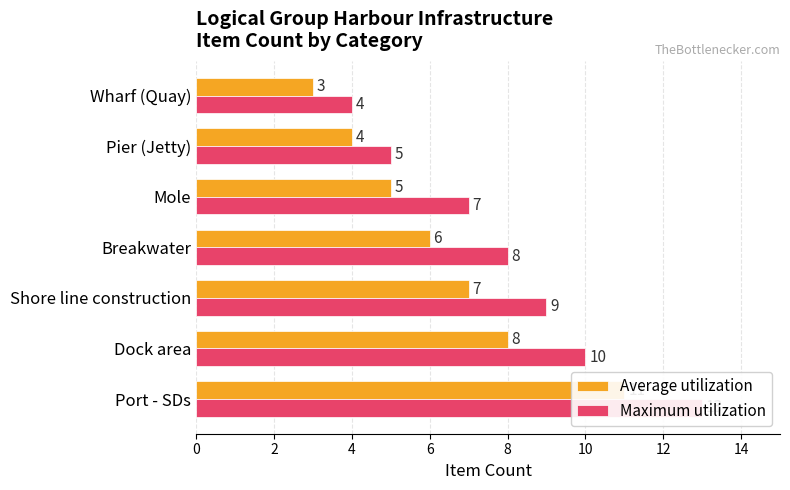

Which series has the largest total across all categories?

Maximum utilization